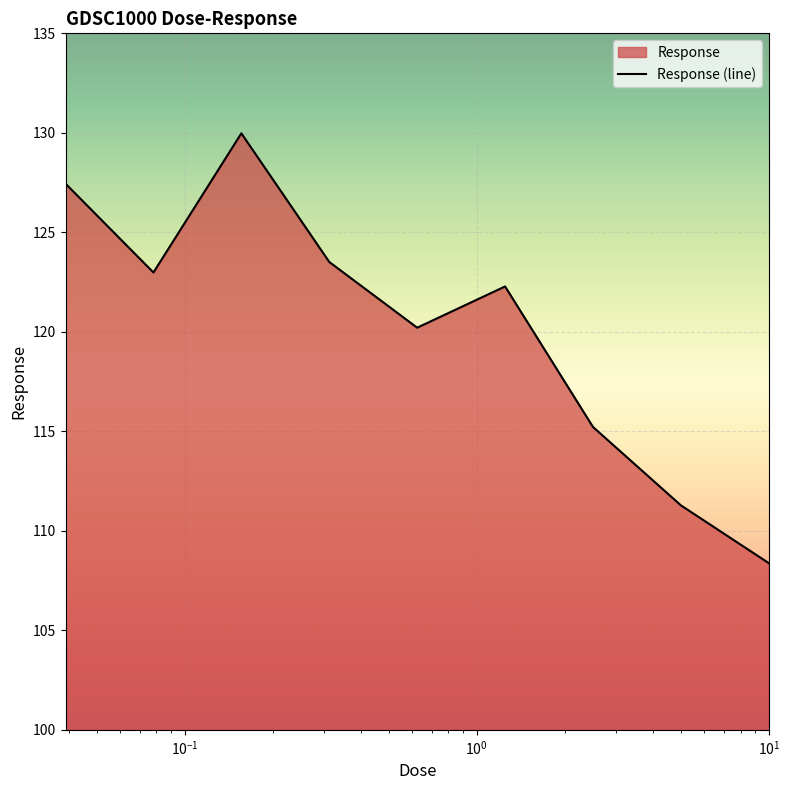

How many points are lower than both their immediate neighbors (excluding endpoints)?

2